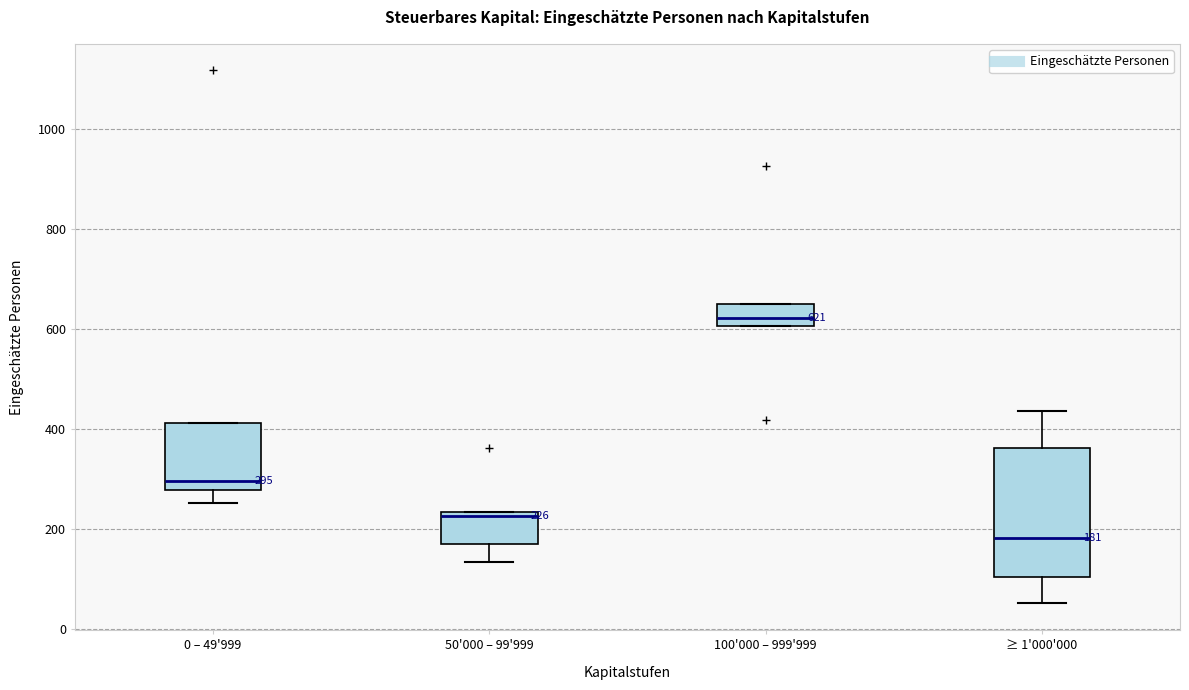

Which box has the highest median line?

100'000 – 999'999